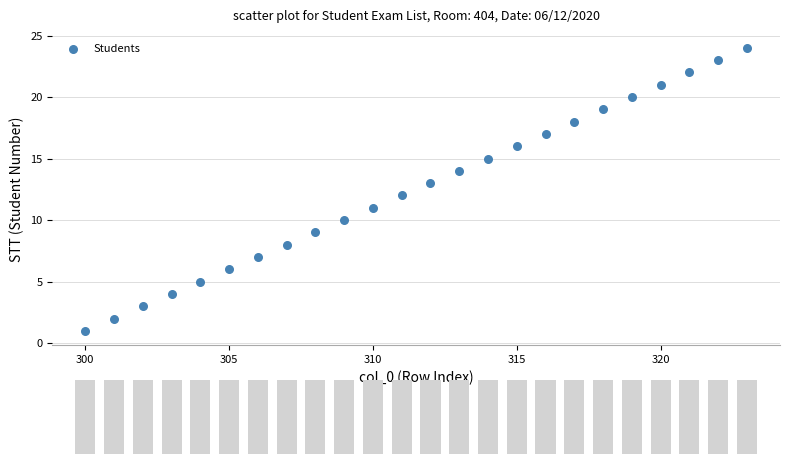

What is the range of X values (max minus min)?

23